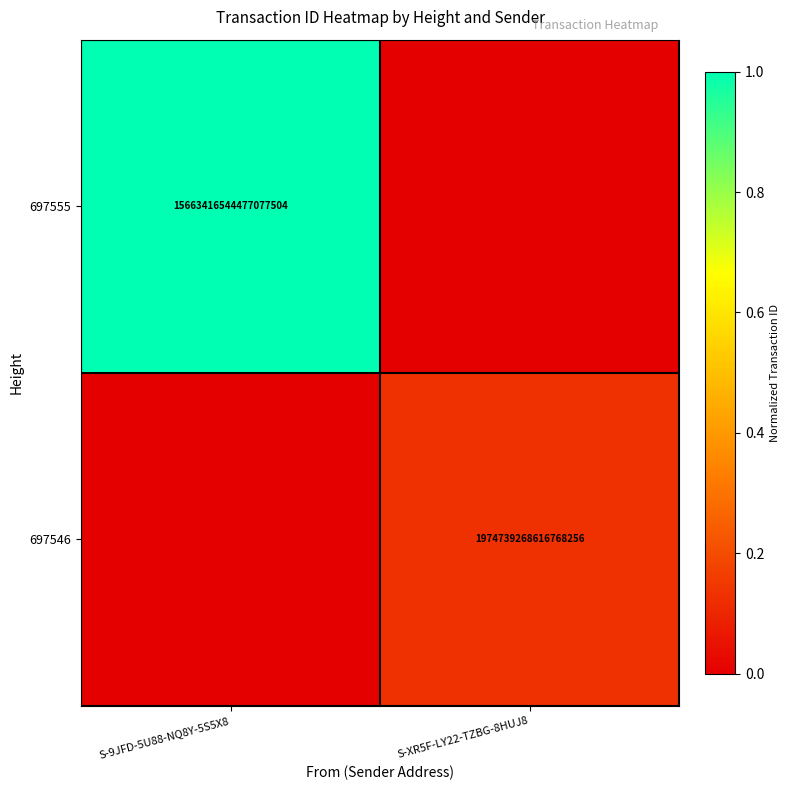

The 697546 series shows 1974739268616768256 at S-XR5F-LY22-TZBG-8HUJ8. True or false?

True